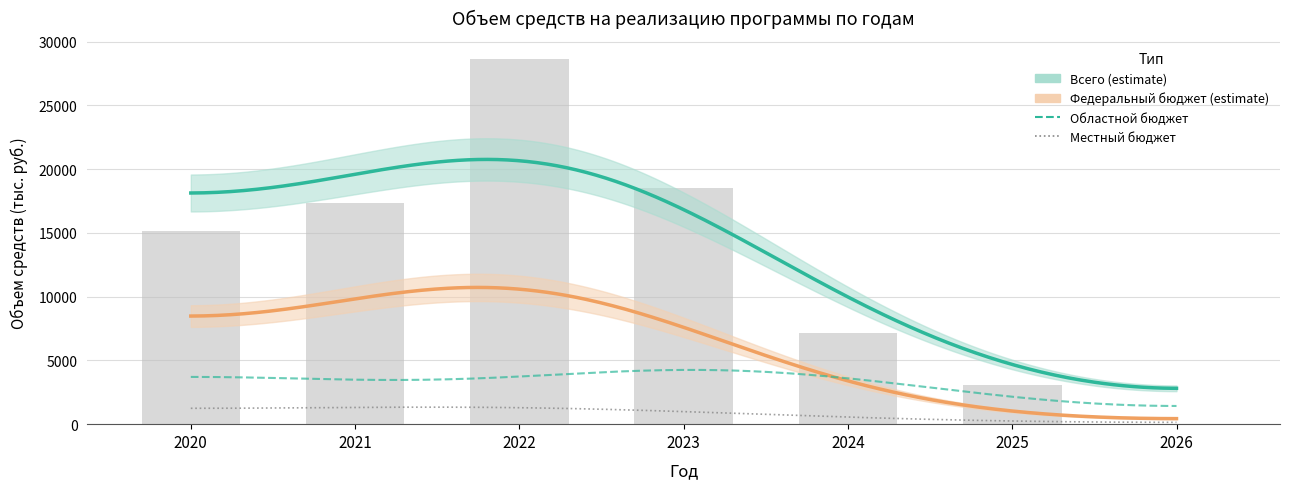

What is the value of the Областной бюджет bar at the 6th from the left?

1586.6